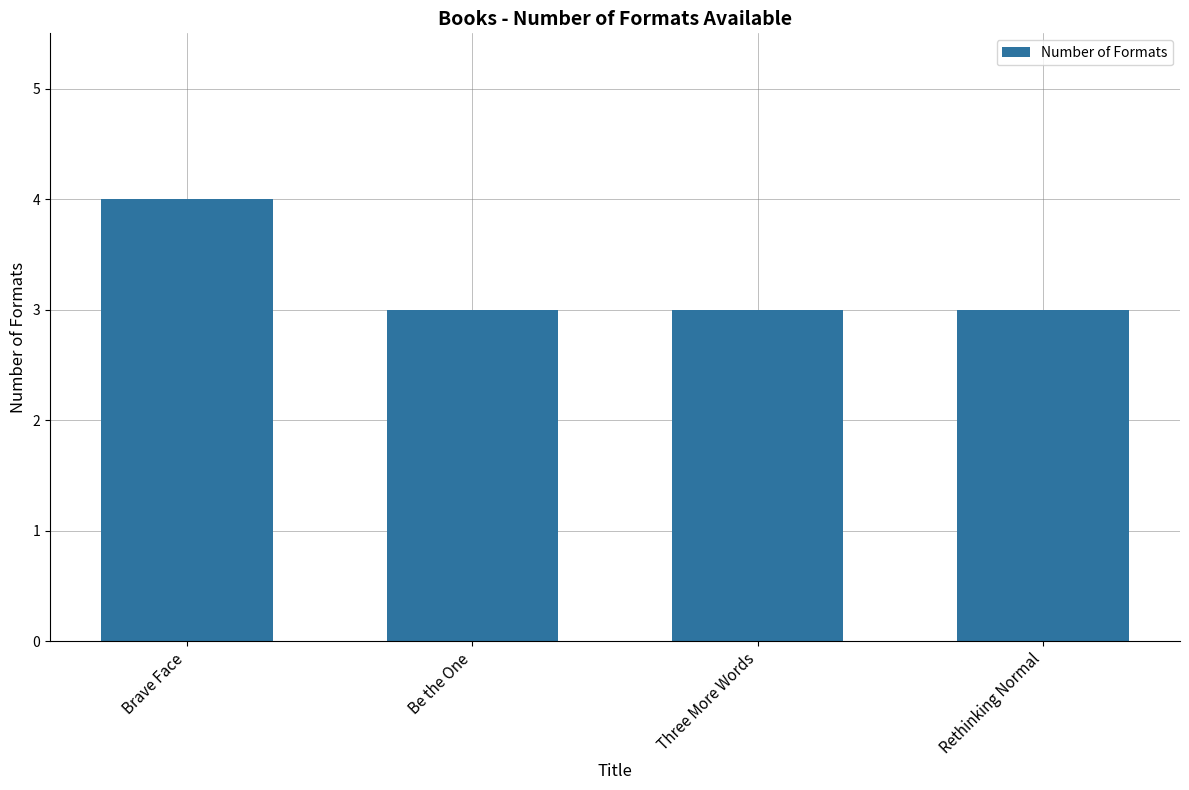

What is the difference between the values at Brave Face and Rethinking Normal?

1